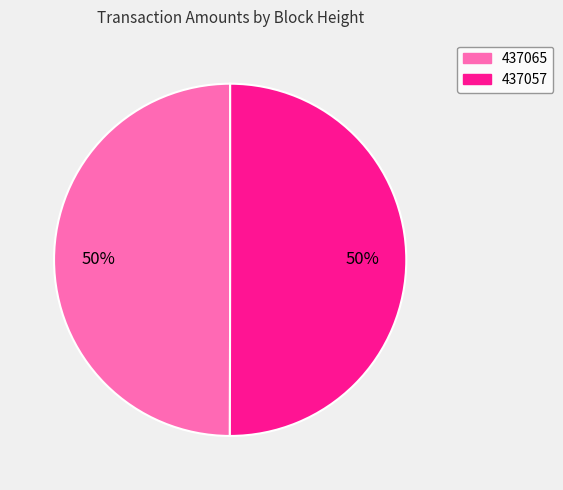

Combined, do 437065 and 437057 account for over 50%?

Yes